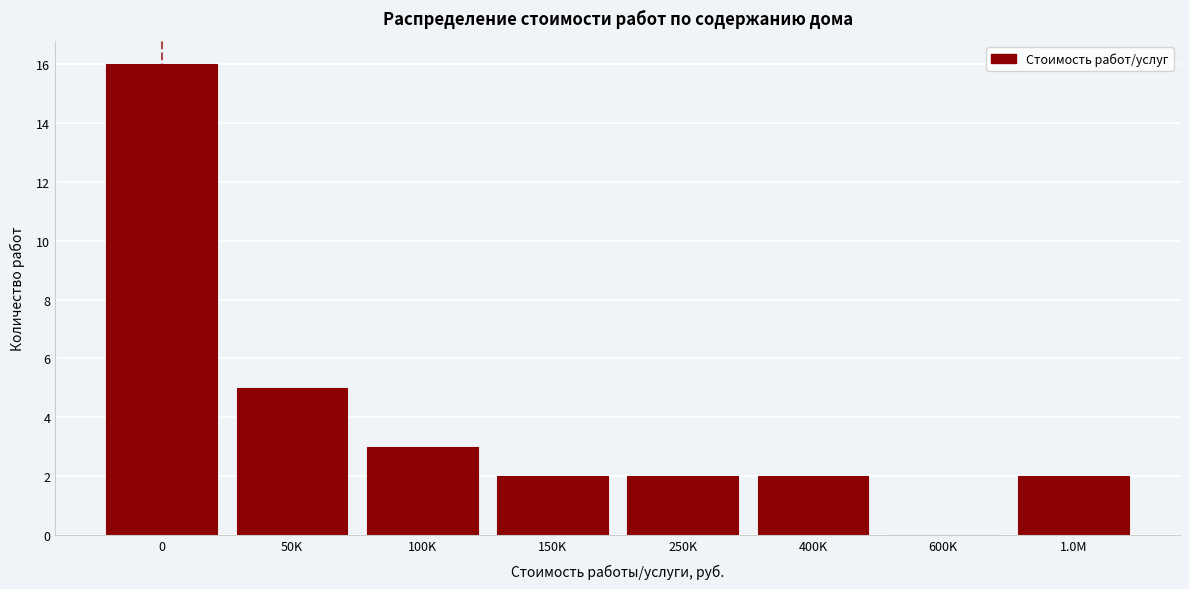

Reading left to right, transcribe all the data shown in this chart.

0=16	50K=5	100K=3	150K=2	250K=2	400K=2	600K=0	1.0M=2